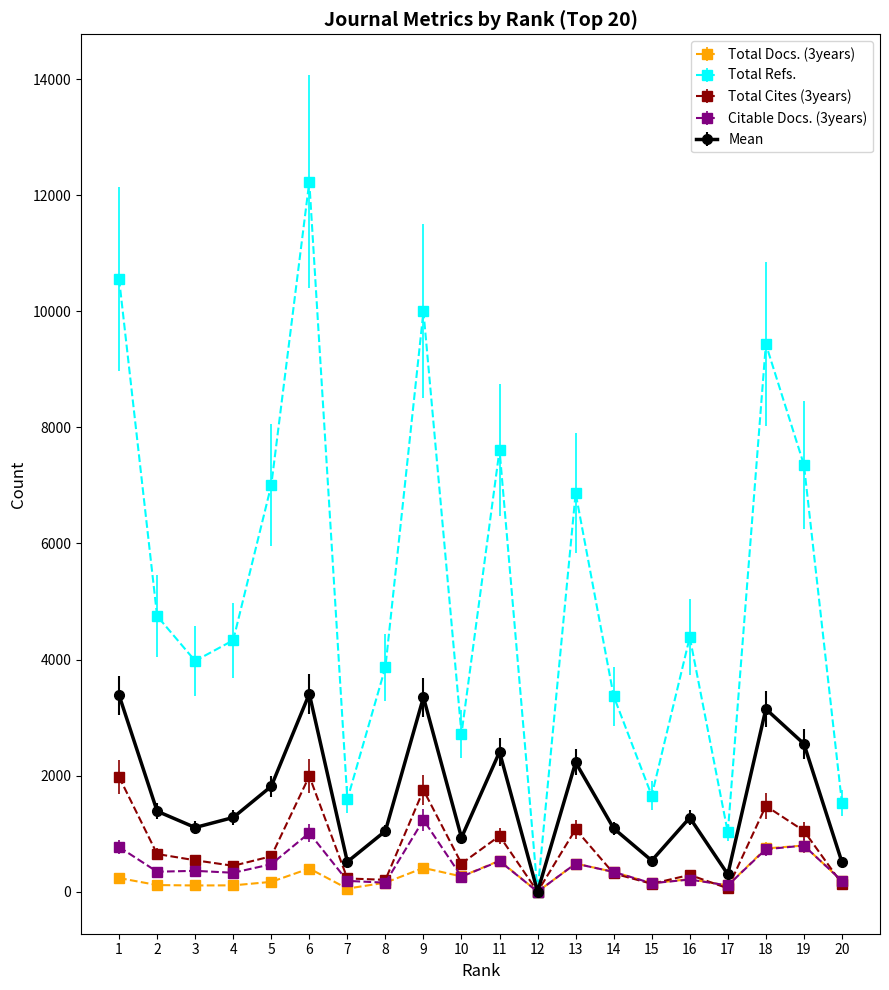

True or false: Total Docs. (3years) has more than 1 interior local peaks.

True